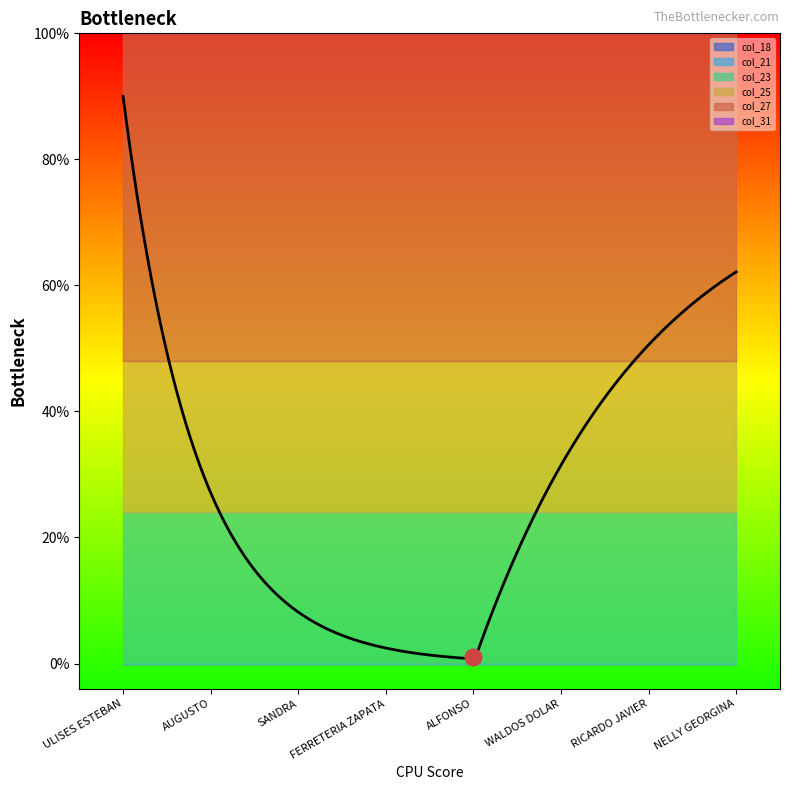

Does the chart have visible grid lines?

No